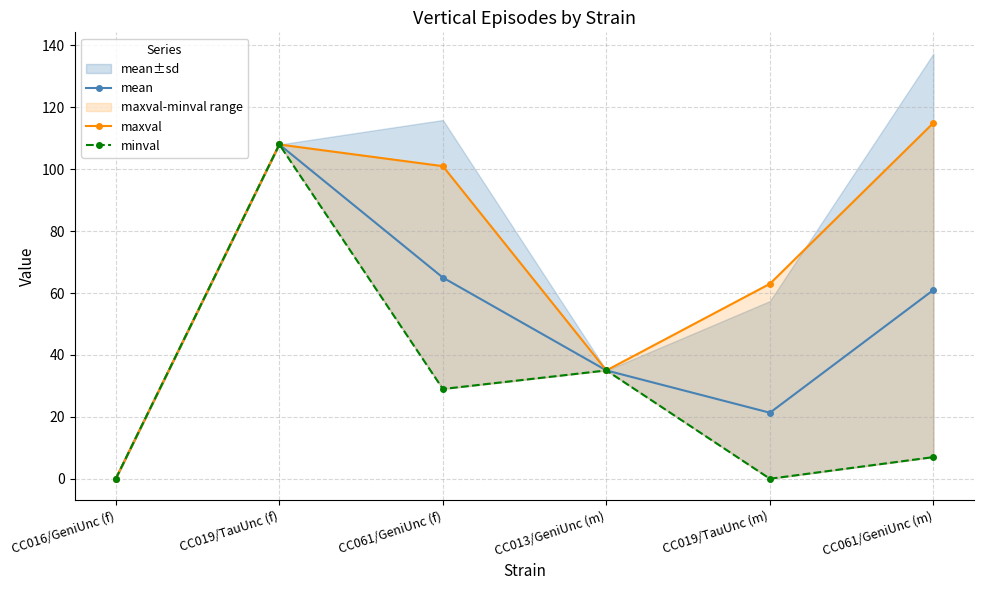

In mean, how many points are lower than both neighbors (excluding endpoints)?

1